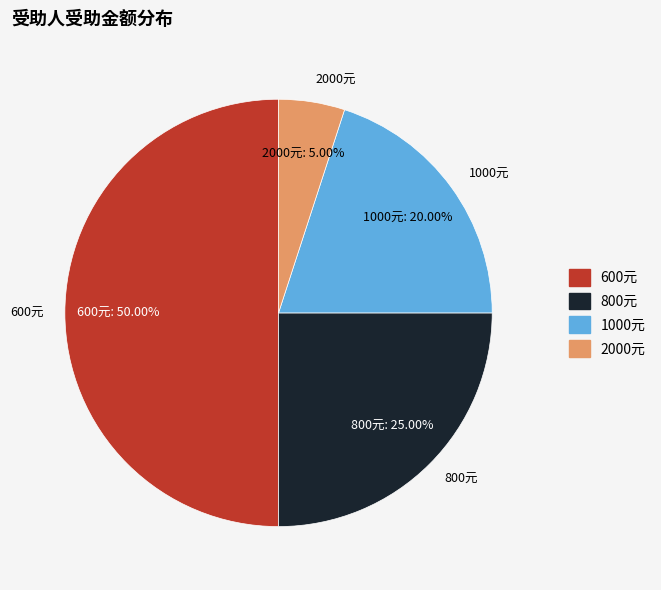

How many segments does this pie chart have?

4